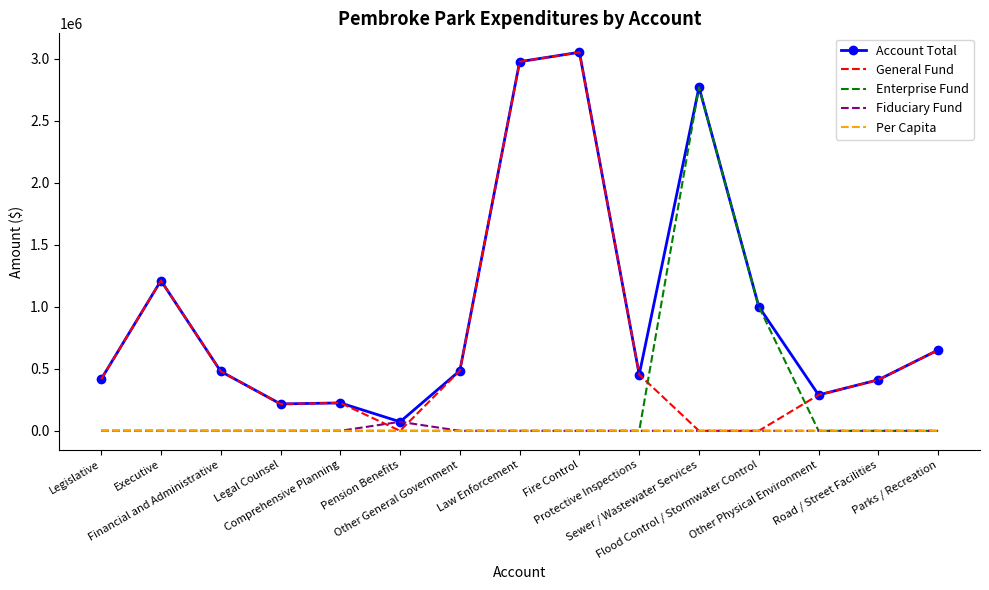

At which label is Enterprise Fund closest to 1385911?

Flood Control / Stormwater Control